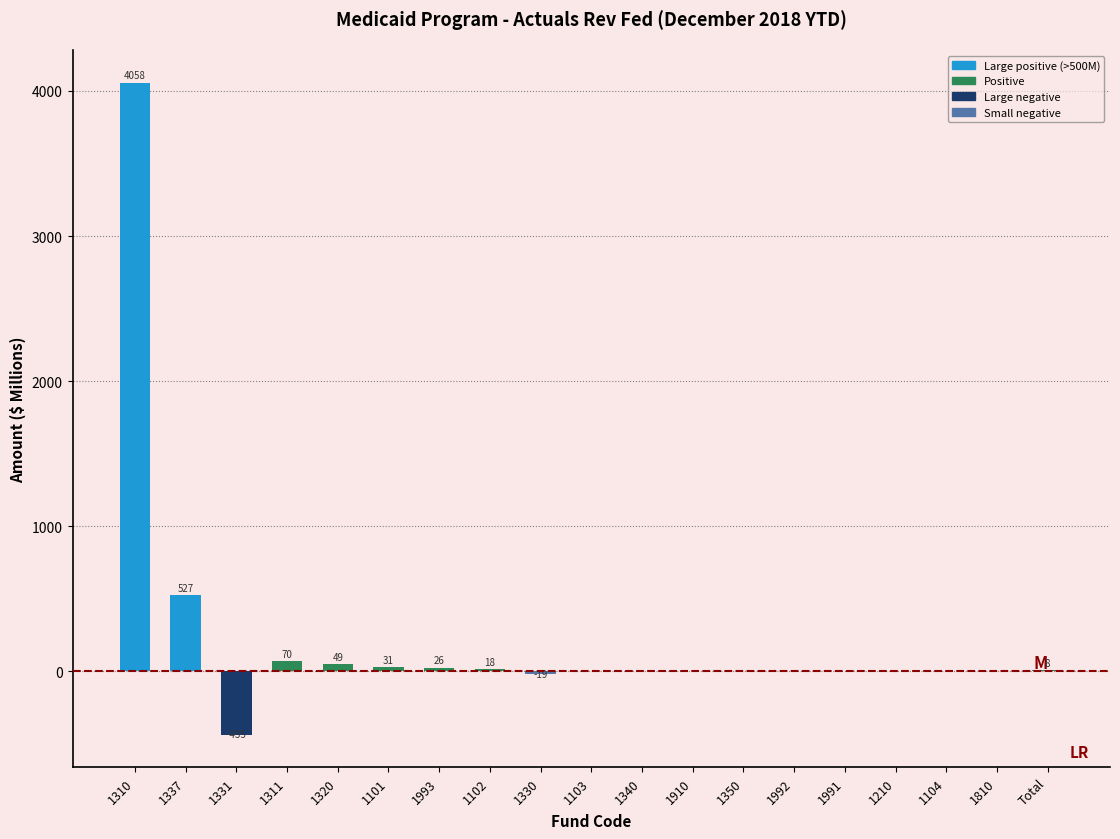

At which label does the data first exceed 1?

1310